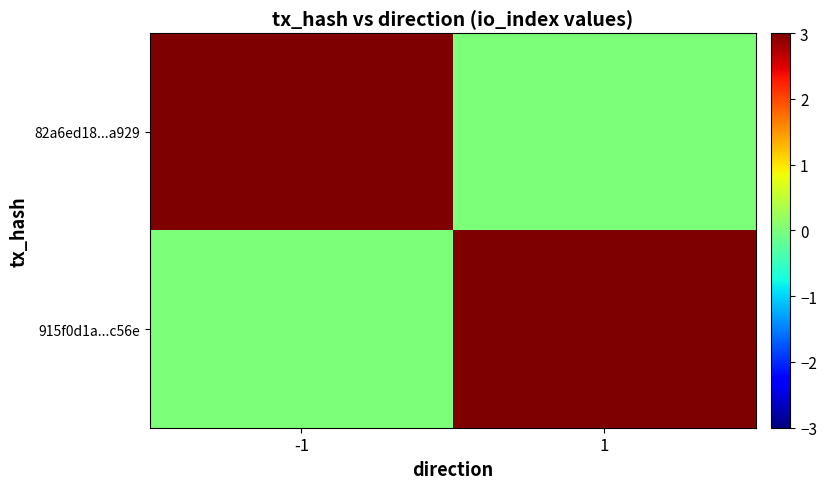

Rank the series by their average value, from highest to lowest.

82a6ed18...a929, 915f0d1a...c56e